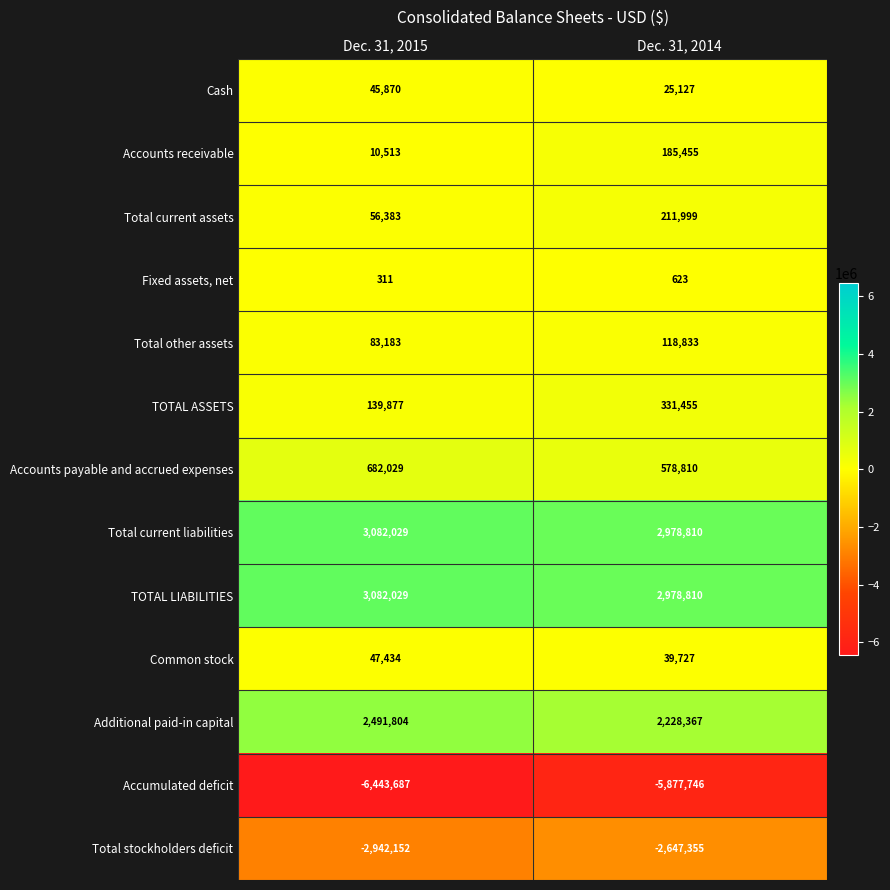

What is the difference between the maximum and minimum values in the Accounts receivable series?

174942